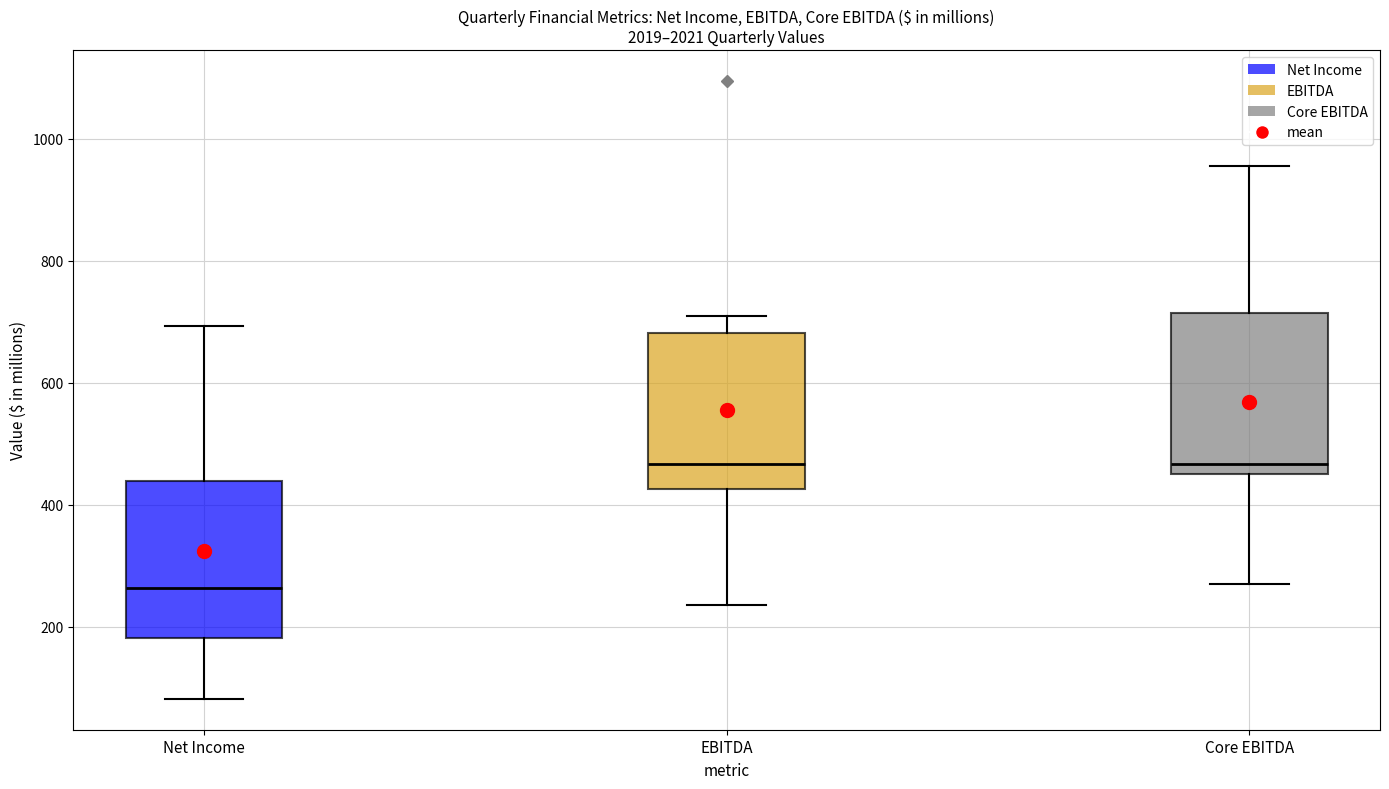

Reading left to right, read every box against the y-axis: the position of its median line, the range the box covers, and the ends of its whiskers. The values are not printed on the chart, so give them approximately, as read against the axis.

Net Income: median 260, box 180 to 440, whiskers 80 to 700
EBITDA: median 460, box 420 to 680, whiskers 240 to 700
Core EBITDA: median 460 (just above the box's lower edge), box 460 to 720, whiskers 280 to 960